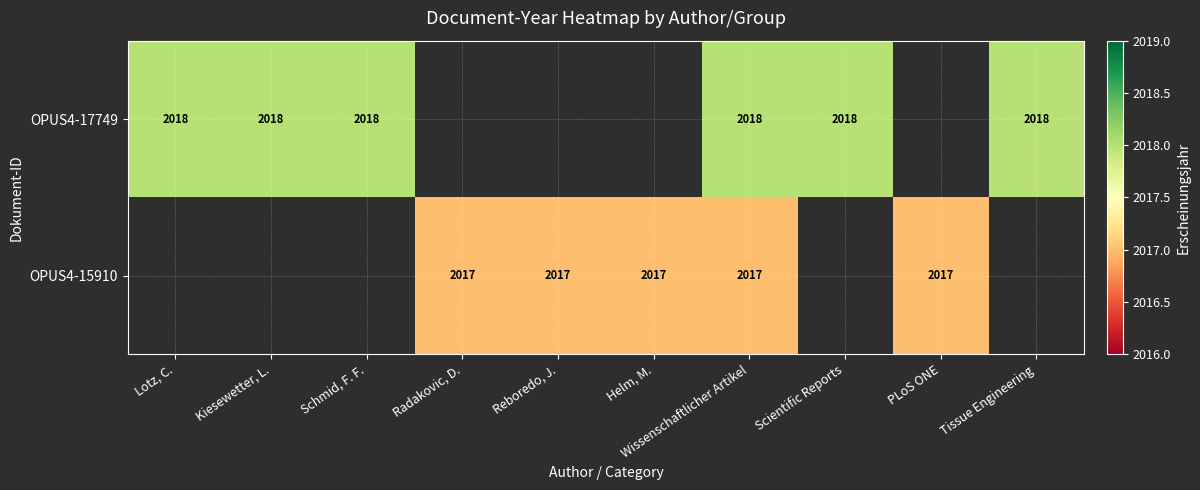

The value of OPUS4-17749 at Kiesewetter, L. is 2655. True or false?

False